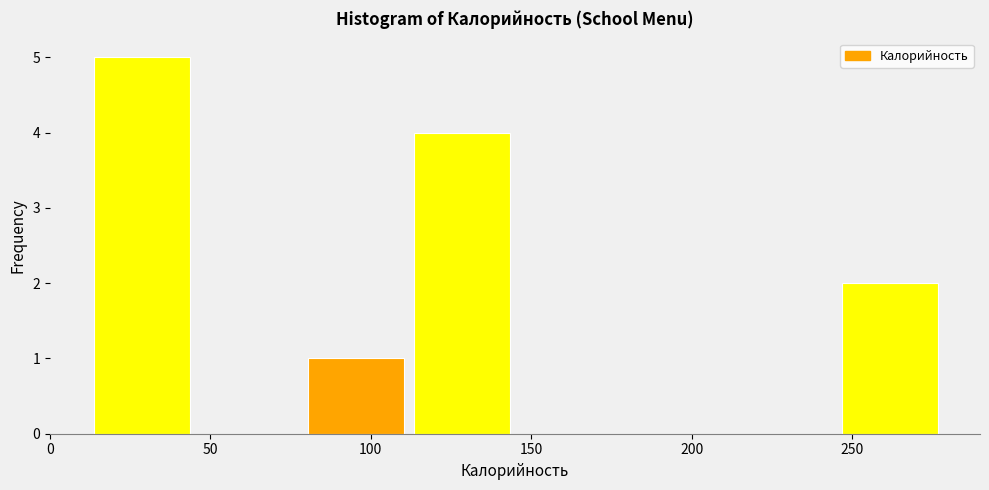

Which range on the x-axis has the tallest bar?

10 to 45